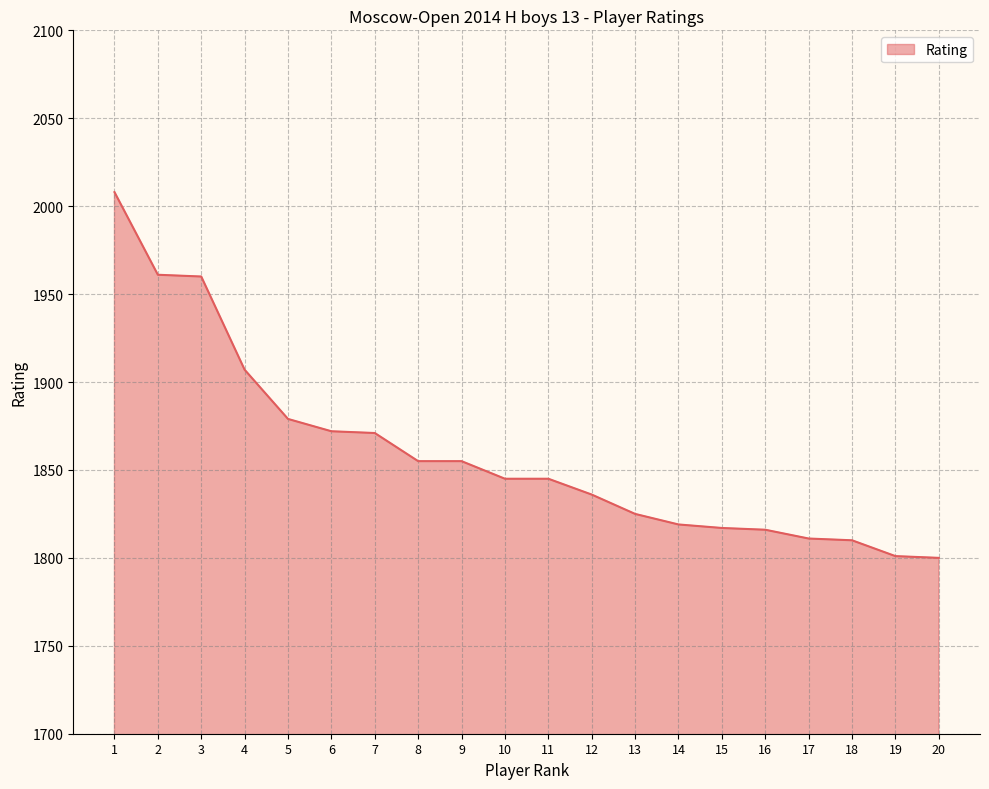

What is the difference between the second highest and minimum values?

161